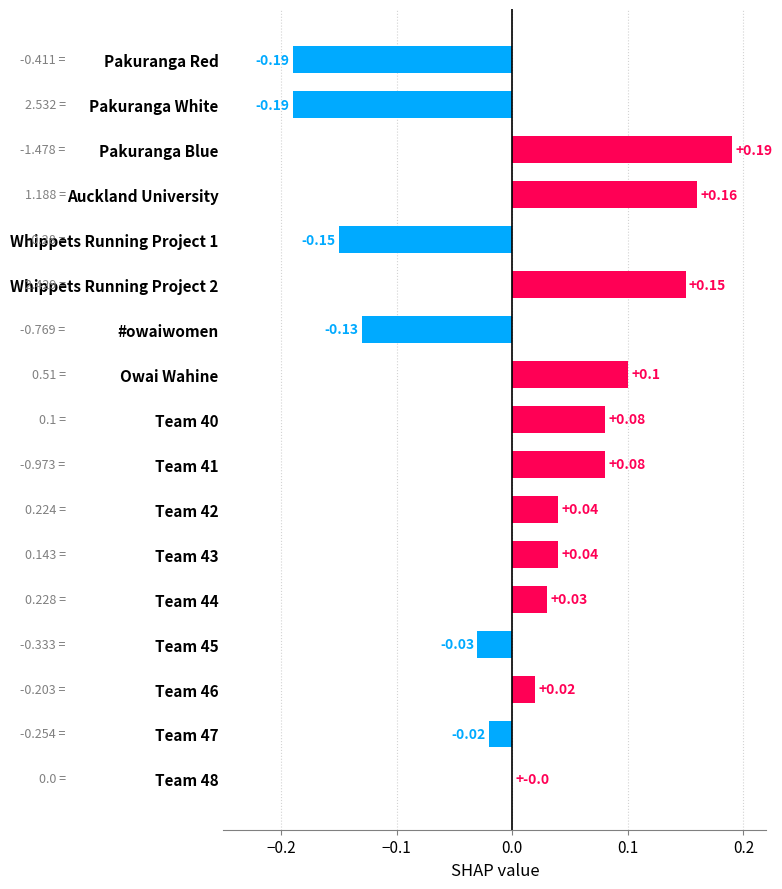

Which has a higher value, Pakuranga White or Team 40?

Team 40